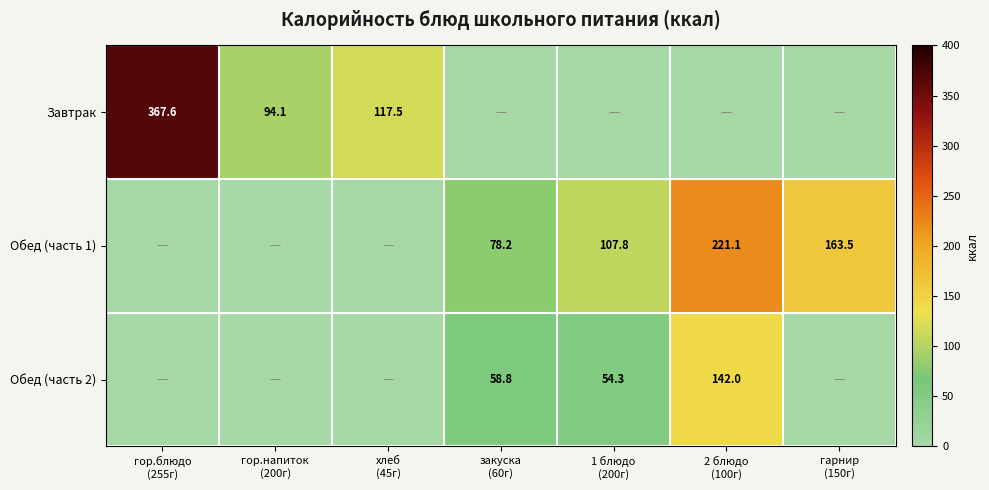

How many data points in Завтрак are above 0?

3